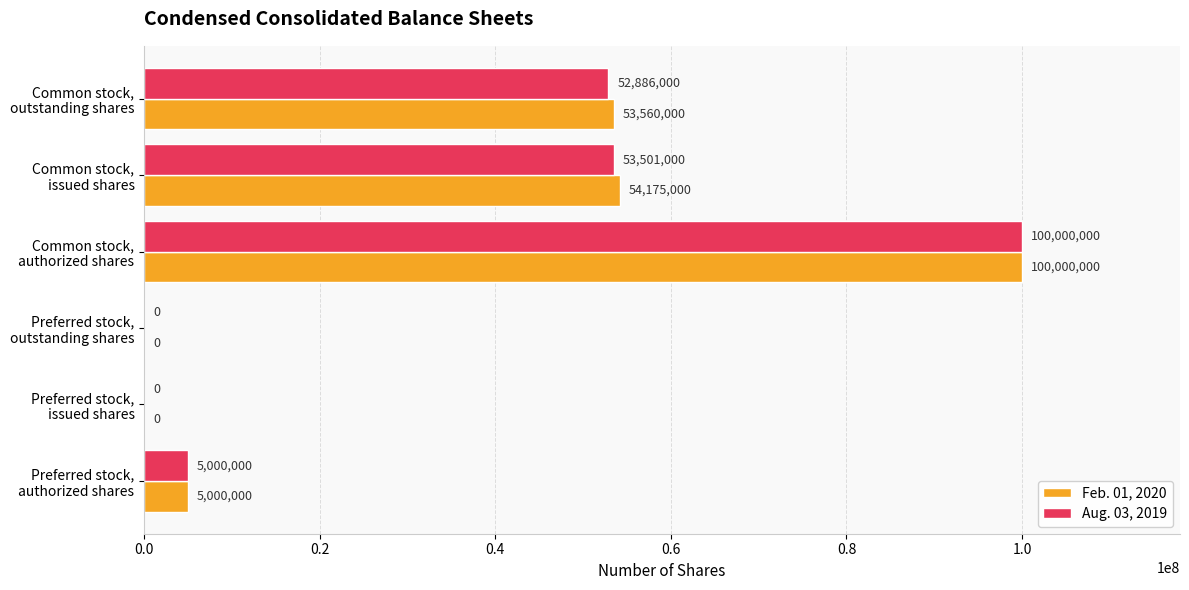

How many series are shown in this chart?

2